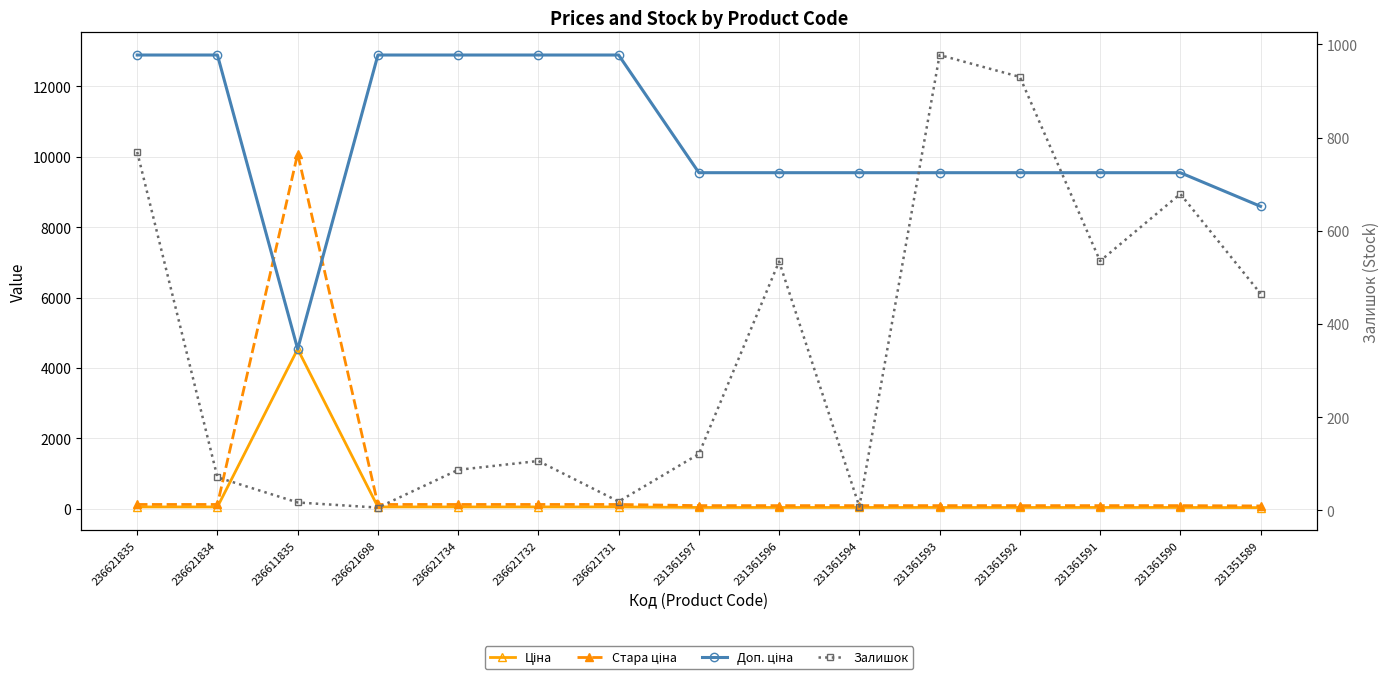

At 236621834, list the series in order from largest to smallest.

Доп. ціна, Стара ціна, Залишок, Ціна